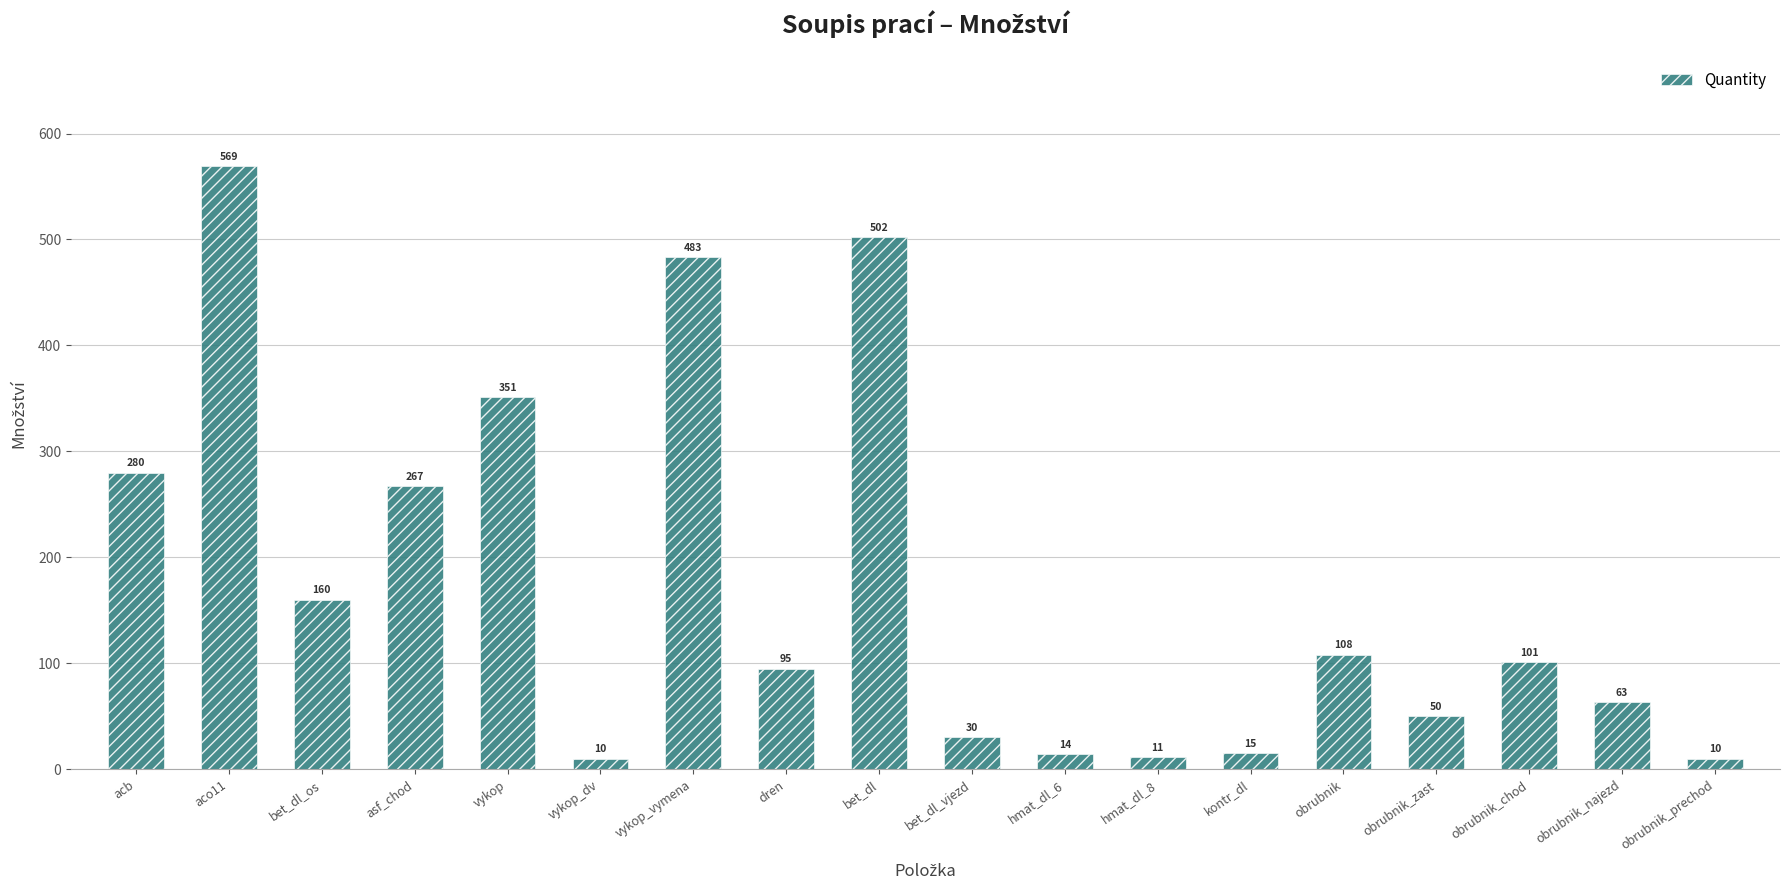

What is the minimum value shown in the chart?

10